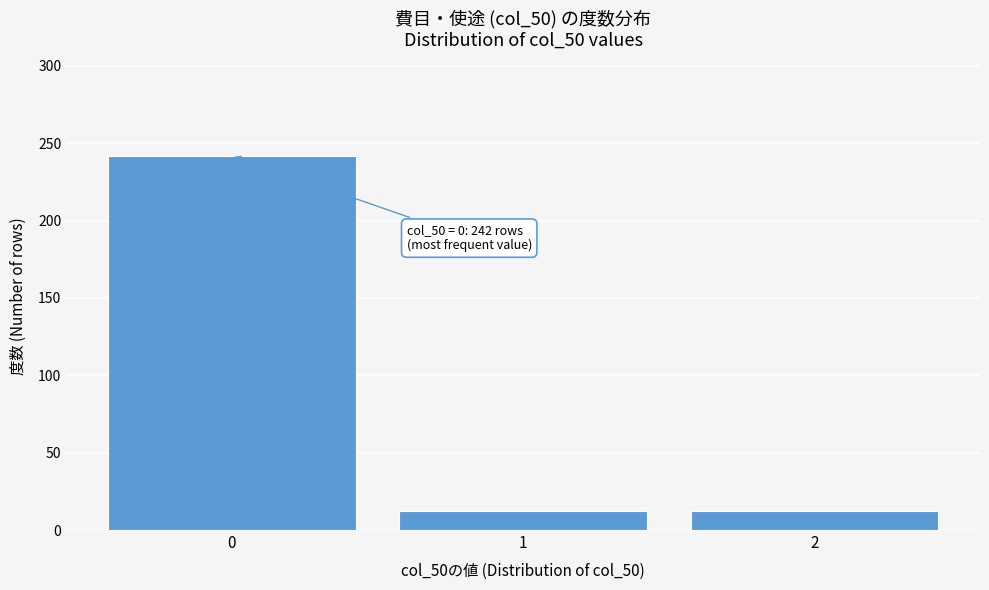

Reading left to right, transcribe all the data shown in this chart.

0=242	1=12	2=12